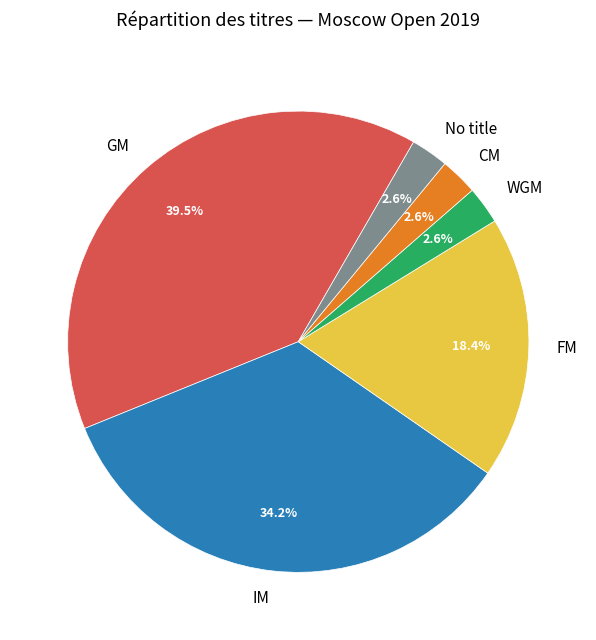

To the nearest percent, what is the average slice percentage?

17%